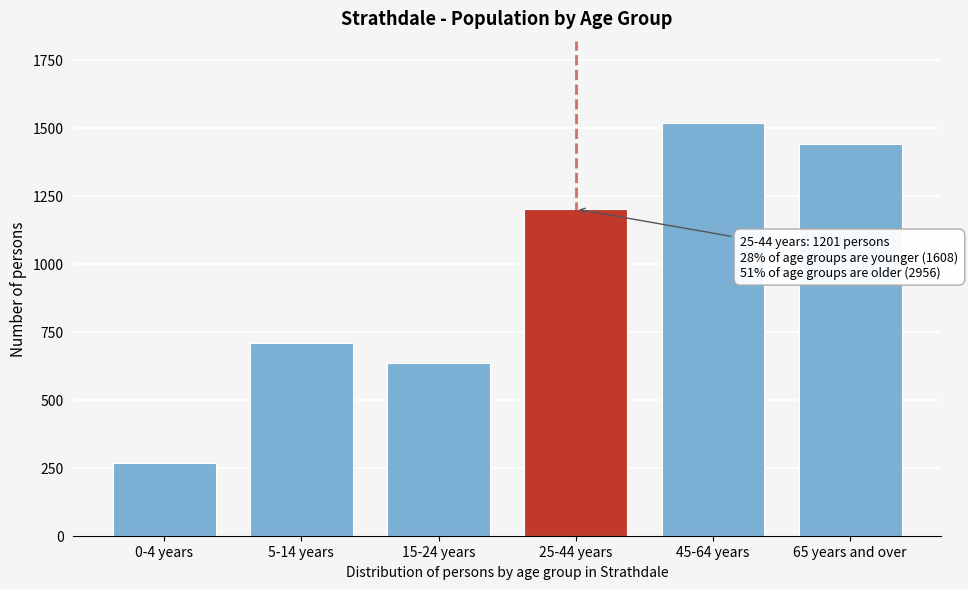

Reading left to right, transcribe all the data shown in this chart.

0-4 years=266	5-14 years=707	15-24 years=635	25-44 years=1201	45-64 years=1517	65 years and over=1439